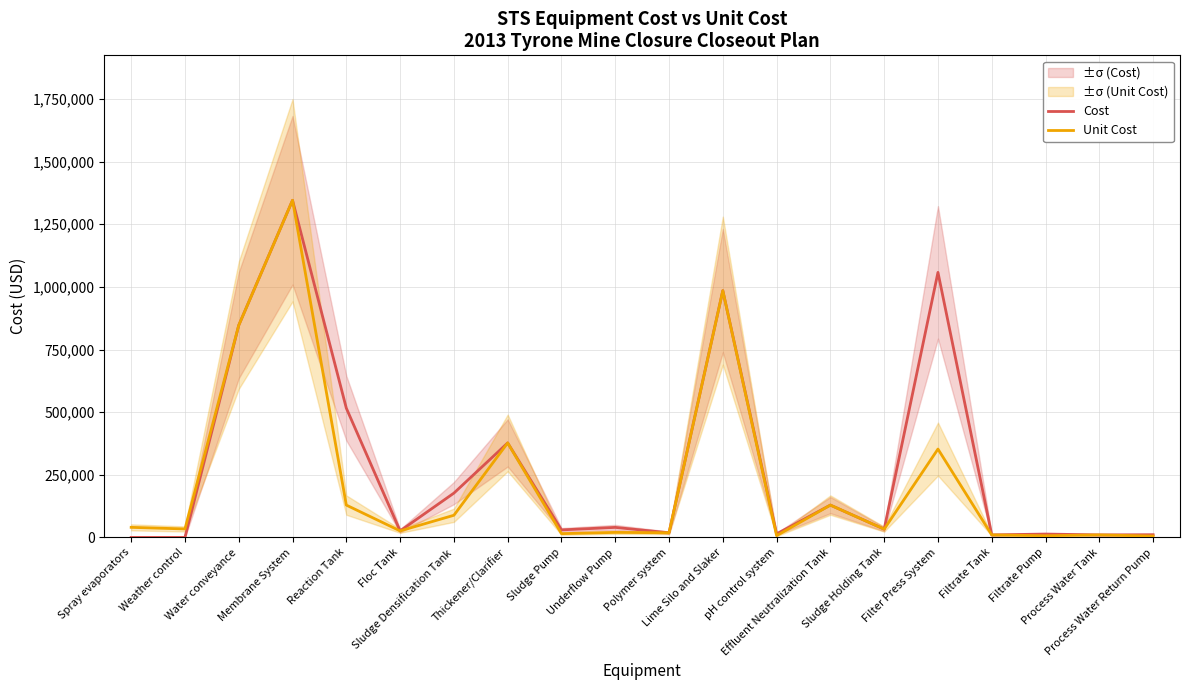

Which series has the widest spread of values?

Cost